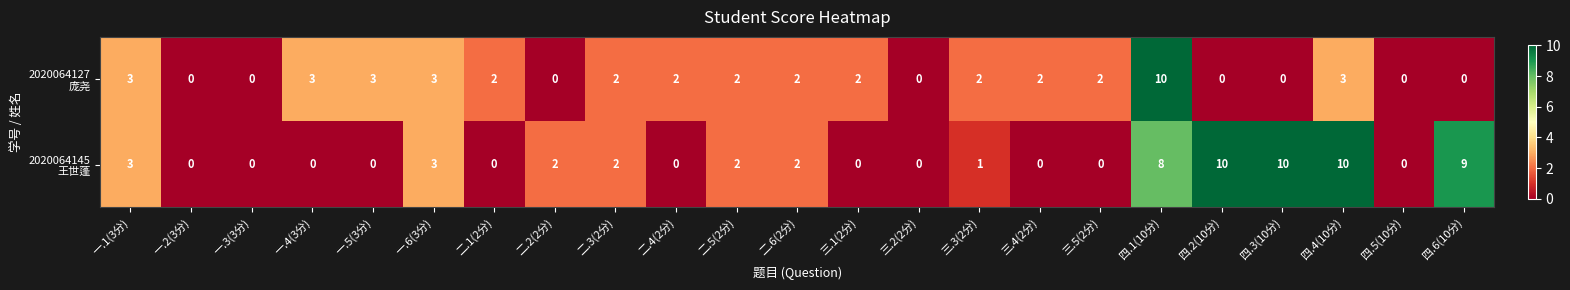

What is the maximum value shown in the chart?

10